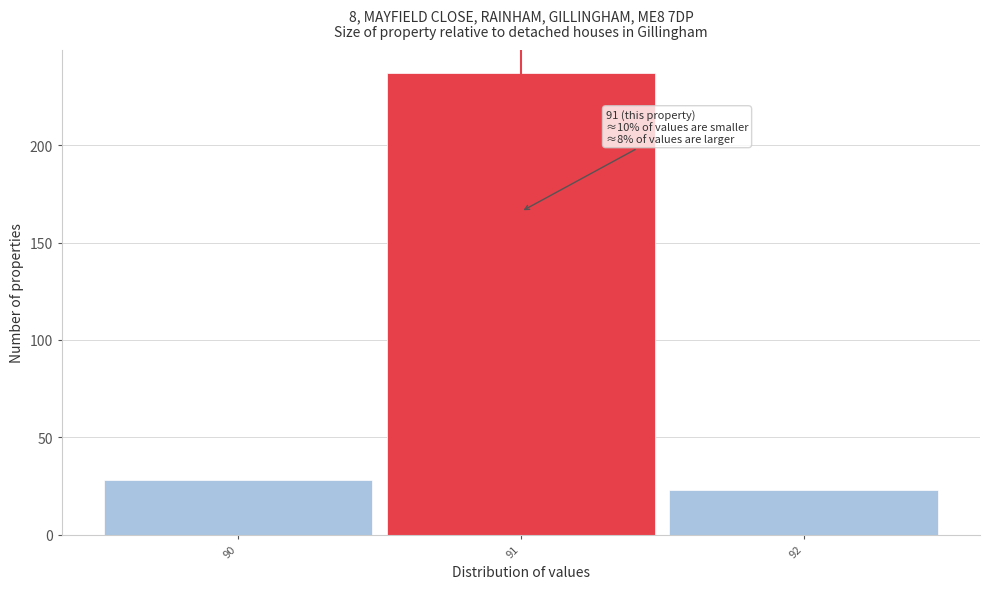

Over which range of the x-axis is the bar tallest?

90.5 to 91.5